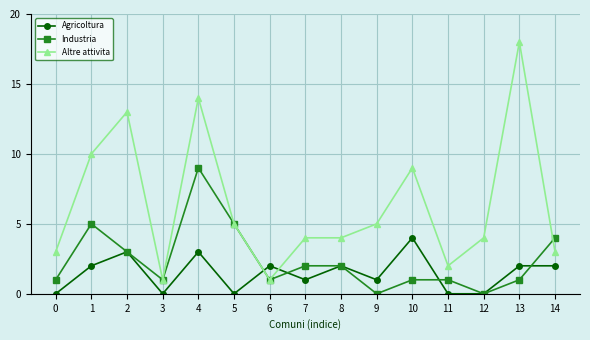

Which series has the largest range (max minus min)?

Altre attivita